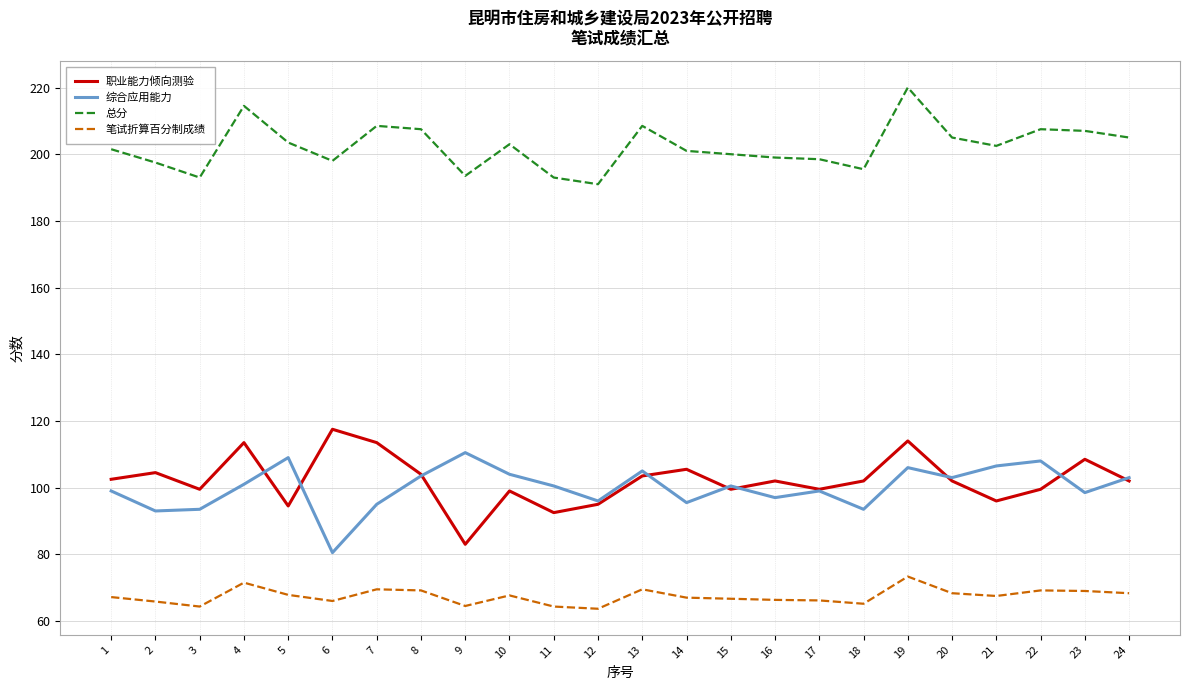

Is it true that 总分 equals 193.0 at 3?

True